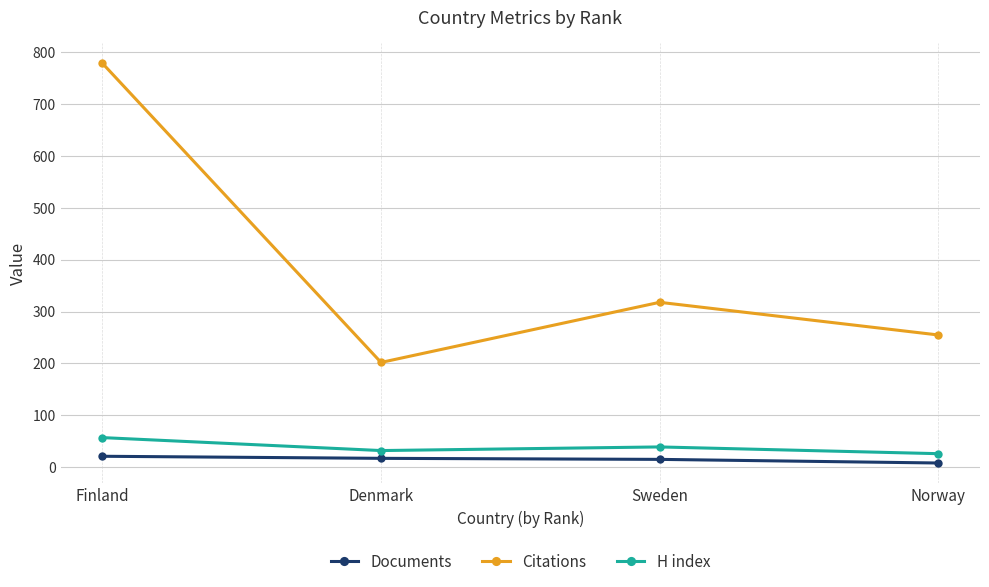

Does the chart display data point markers on the line(s)?

Yes